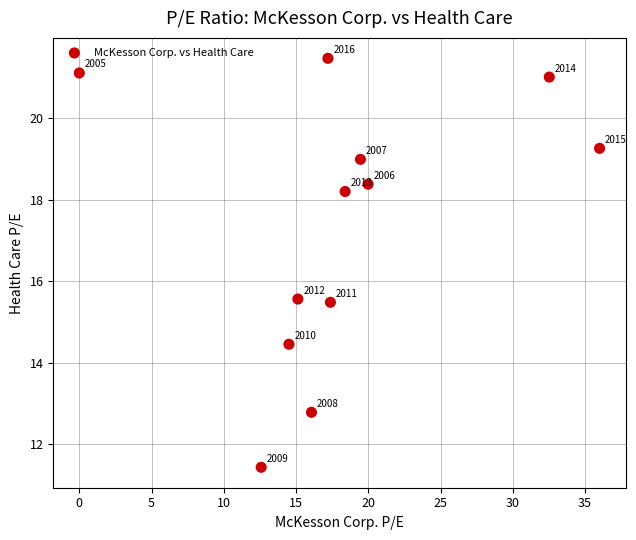

What Y value in the scatter plot is closest to 16?

15.6